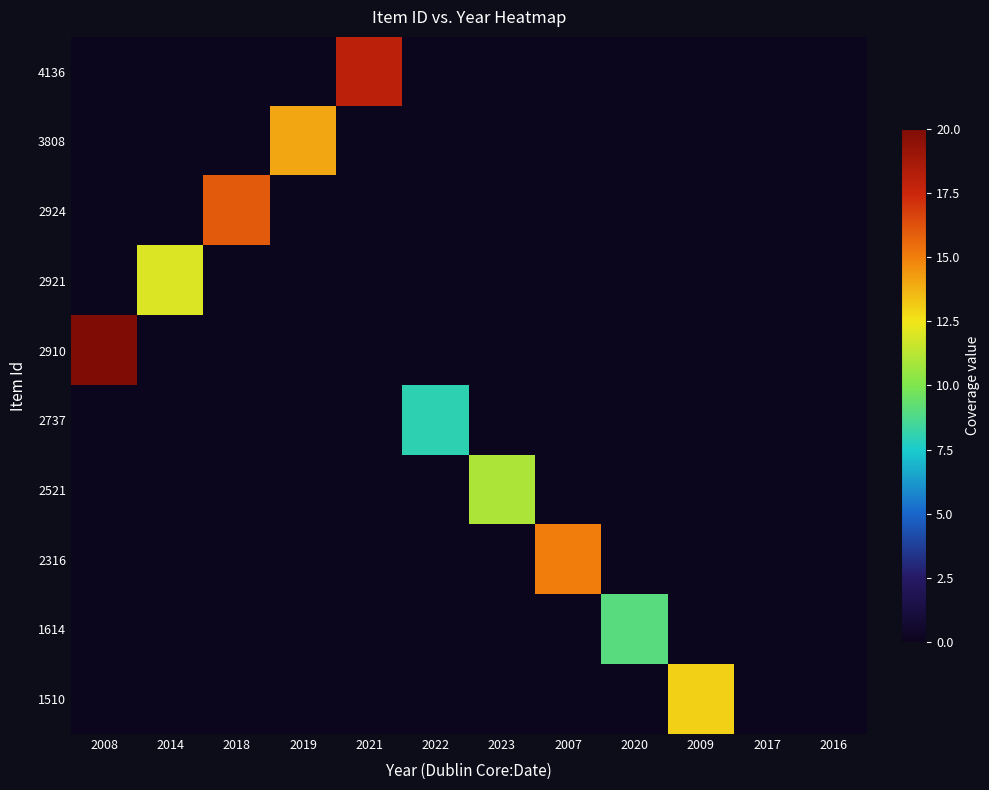

Count the number of data series in this chart.

10